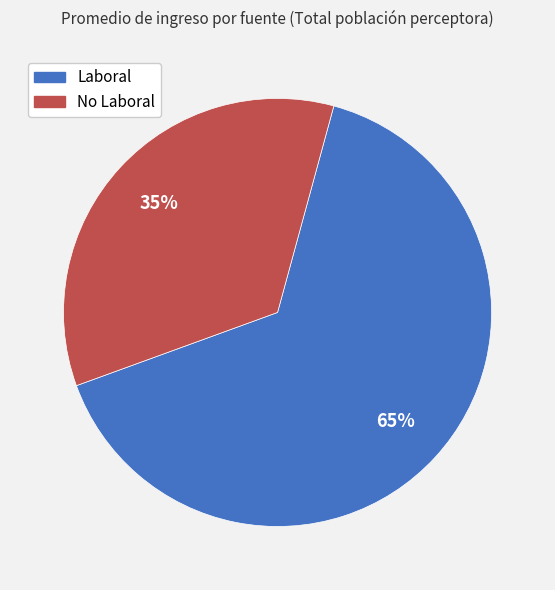

The No Laboral slice represents 46% of the pie. True or false?

False